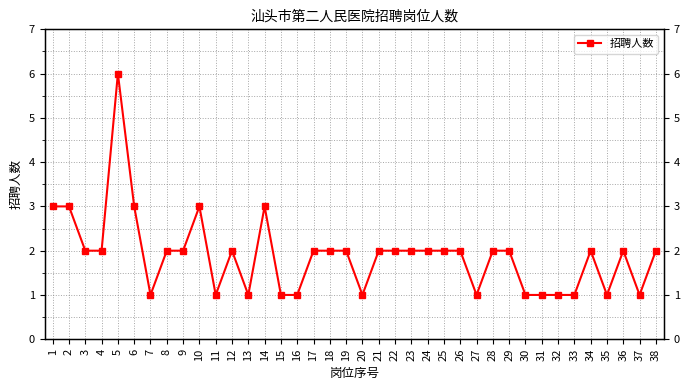

Count the number of values greater than 2.

6